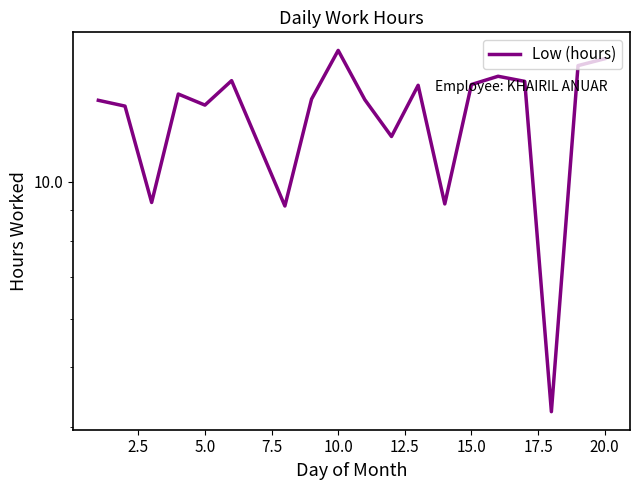

Count the number of data series in this chart.

1